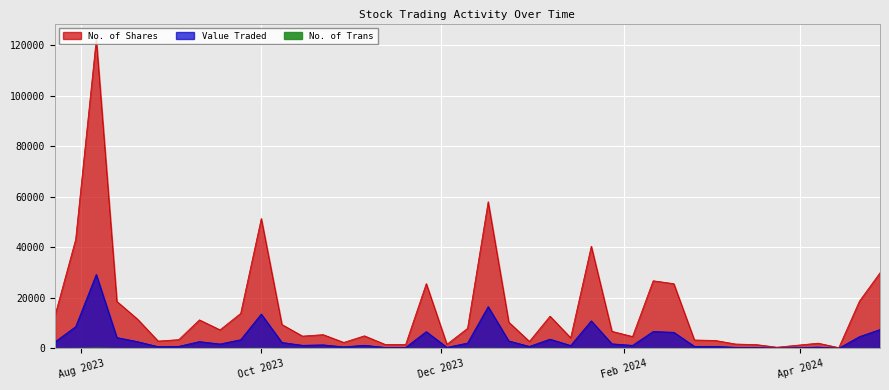

What is the difference between the second highest and minimum values in the No. of Shares series?

57800